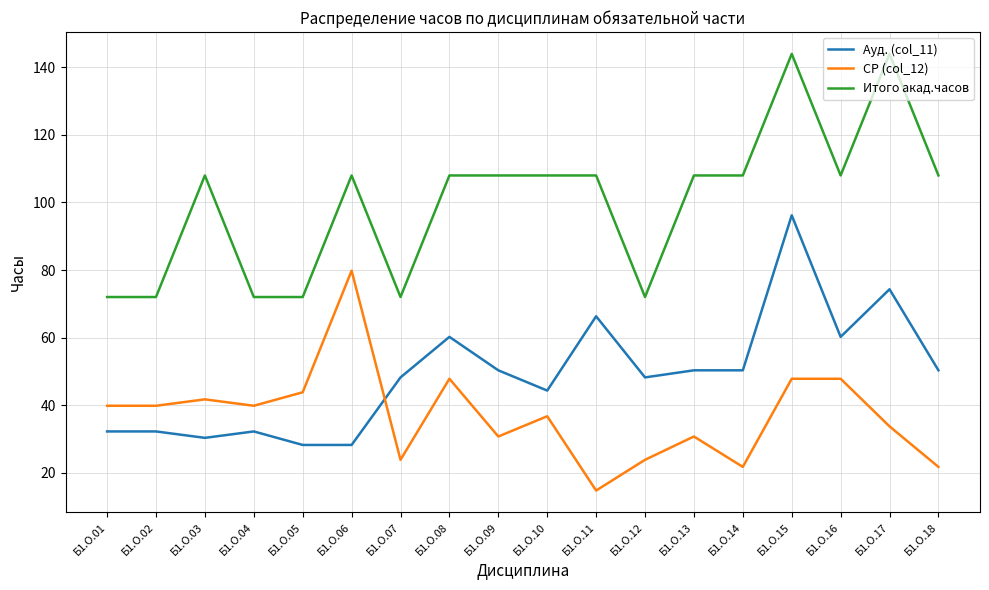

List the series in order of their peak value, lowest first.

СР (col_12), Ауд. (col_11), Итого акад.часов